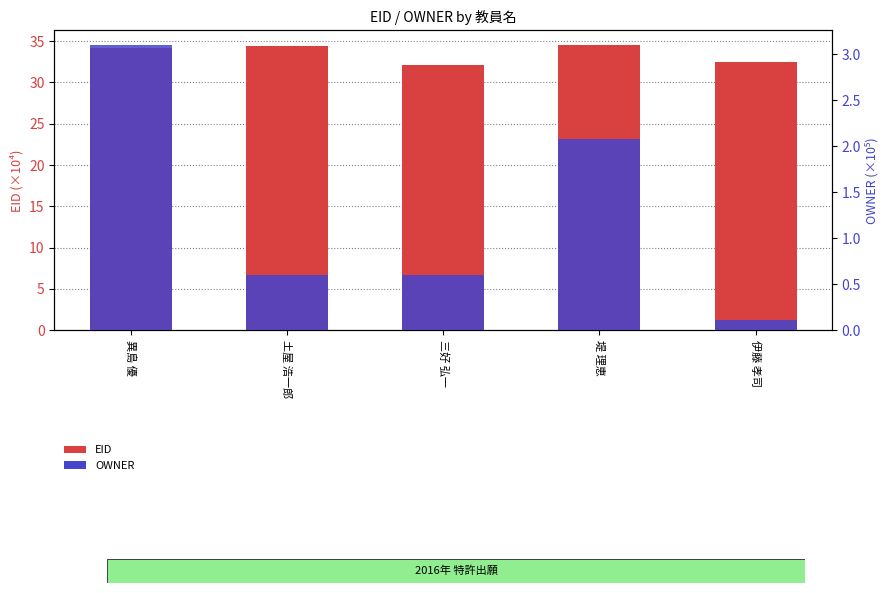

Which series has the widest spread of values?

OWNER